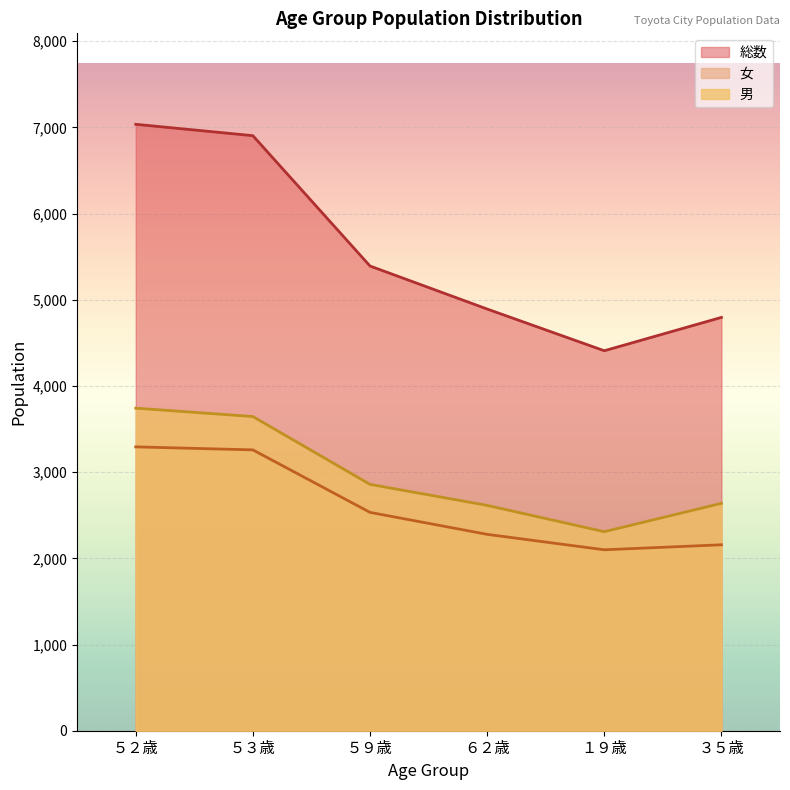

What is the difference between the highest and lowest values at ６２歳?

2614